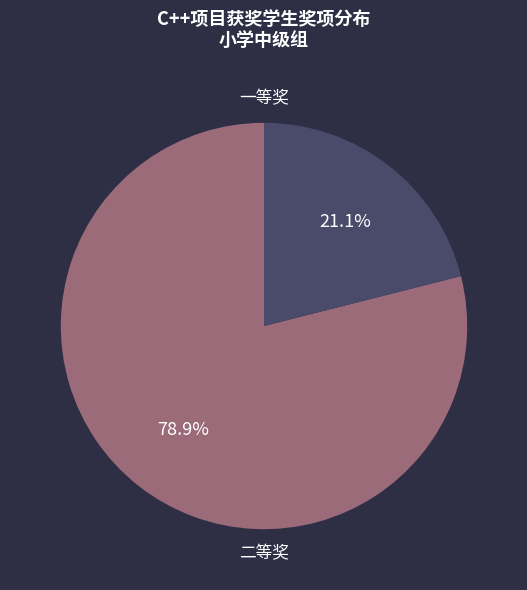

How many slices are in this pie chart?

2